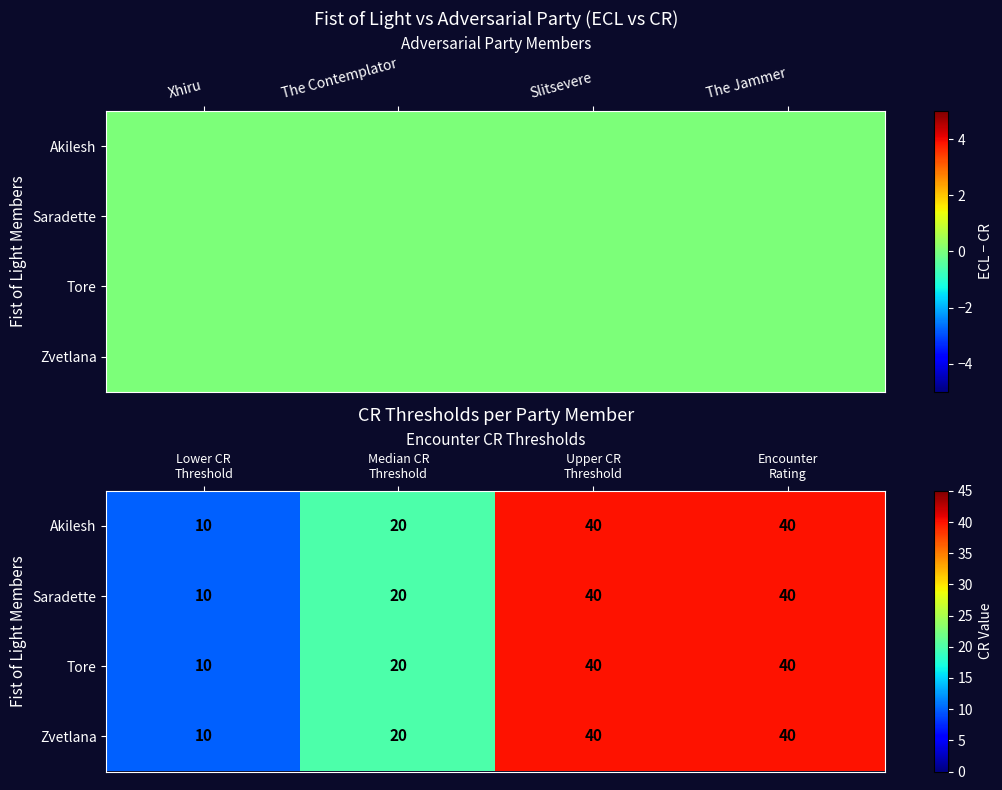

The Zvetlana series shows 10 at Median CR Threshold. True or false?

False